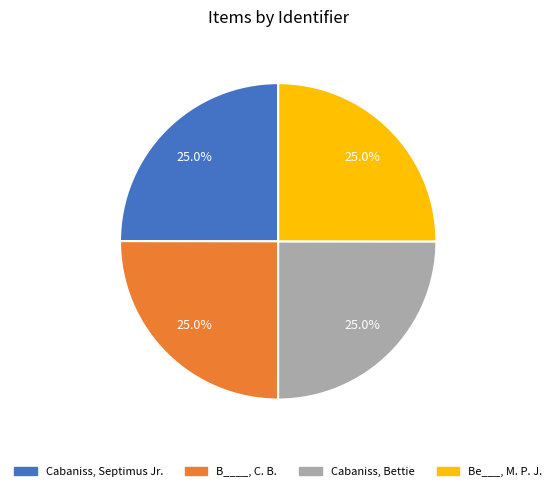

What percentage is the Cabaniss, Septimus Jr. slice, to the nearest percent?

25%